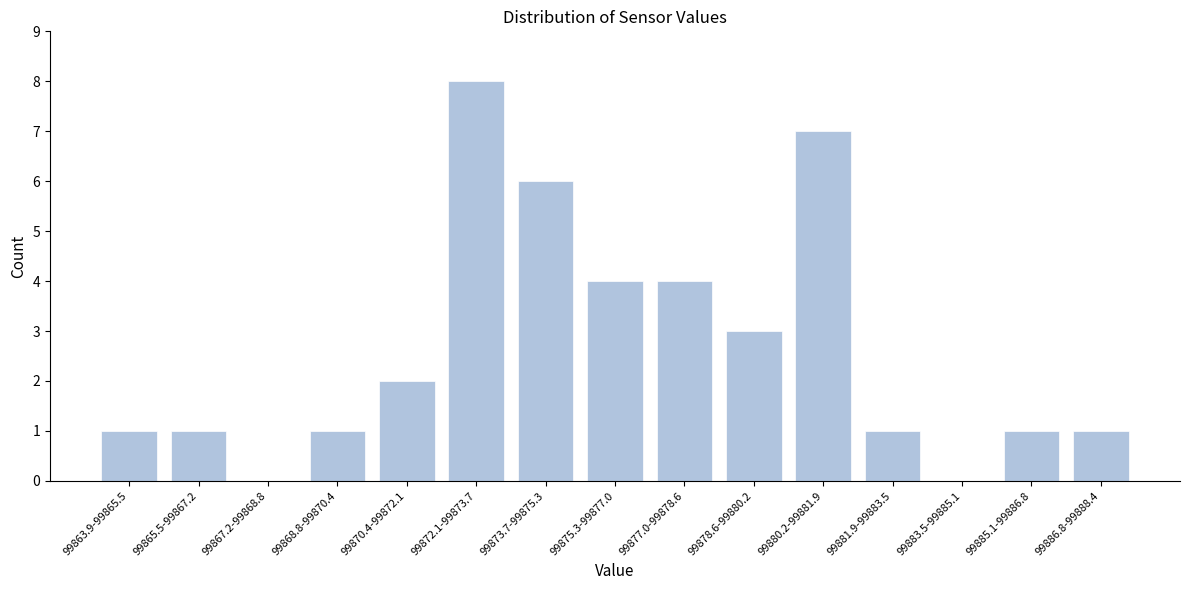

Reading right to left, transcribe all the data shown in this chart.

99886.8-99888.4=1	99885.1-99886.8=1	99883.5-99885.1=0	99881.9-99883.5=1	99880.2-99881.9=7	99878.6-99880.2=3	99877.0-99878.6=4	99875.3-99877.0=4	99873.7-99875.3=6	99872.1-99873.7=8	99870.4-99872.1=2	99868.8-99870.4=1	99867.2-99868.8=0	99865.5-99867.2=1	99863.9-99865.5=1